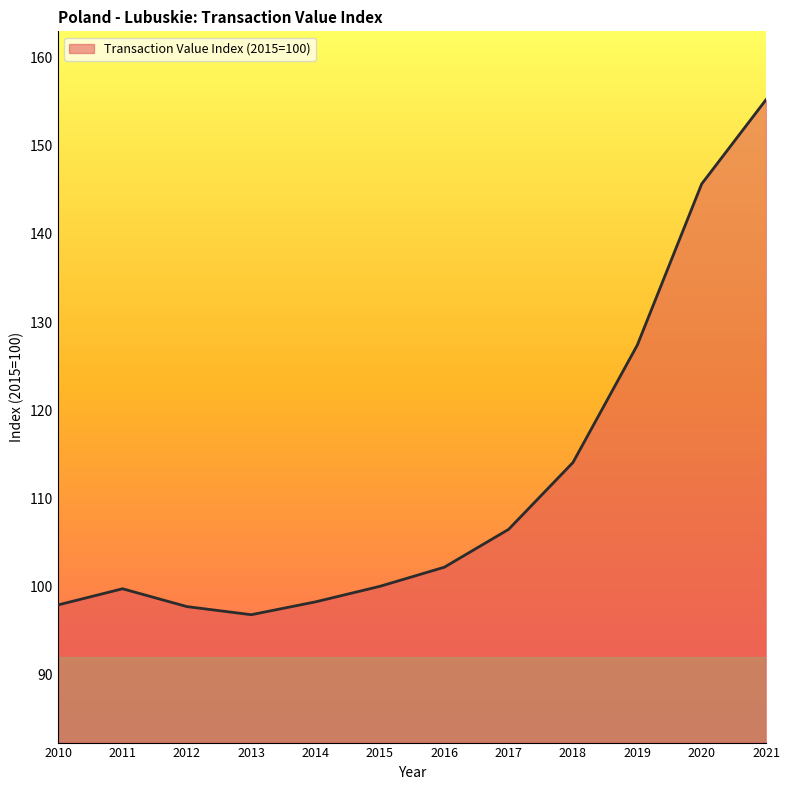

How many interior local valleys (lower than both neighbors) does the data have?

1